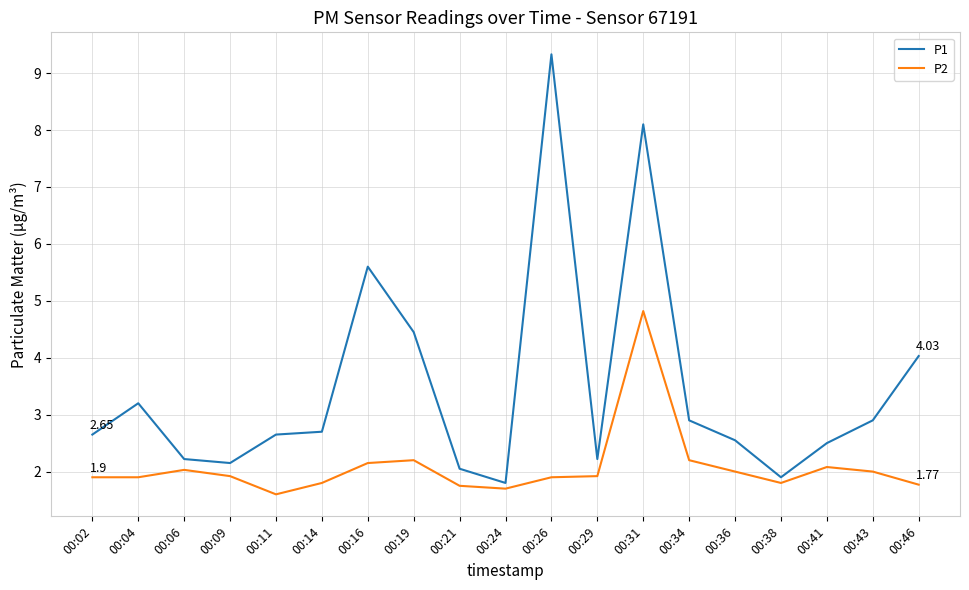

What is the highest value of the P1 series?

9.3